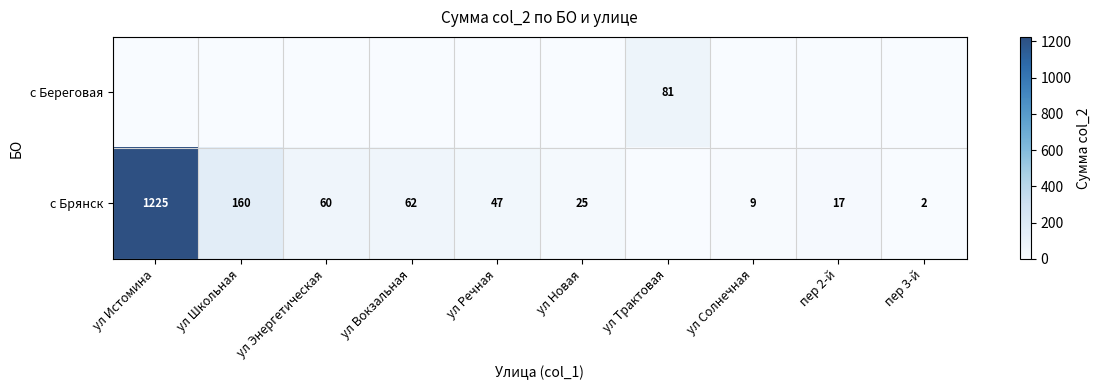

The с Брянск series shows 60 at ул Энергетическая. True or false?

True